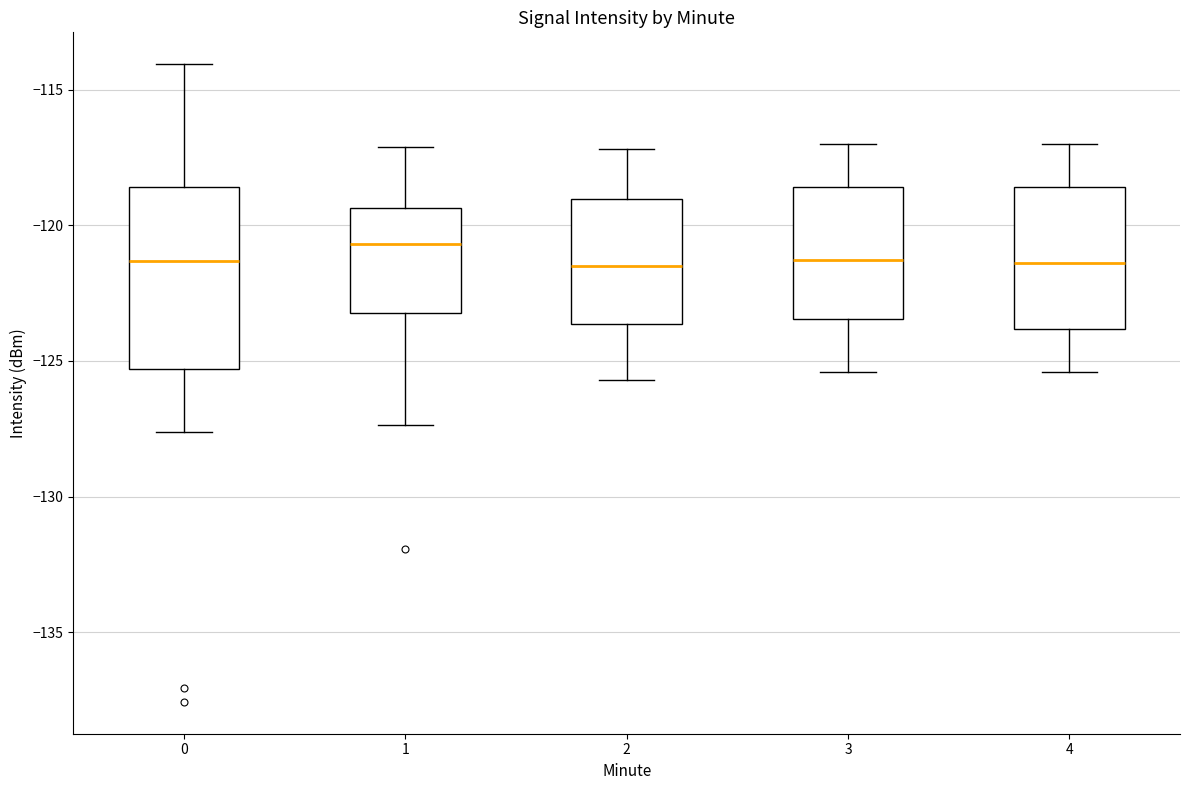

Reading left to right, transcribe this box plot: for each box, give where its median line is, the range the box spans, and where its two whiskers end, as read against the y-axis. The values are not printed on the chart, so give them approximately, as read against the axis.

0: median -121.5, box -125.5 to -118.5, whiskers -127.5 to -114.0
1: median -120.5, box -123.0 to -119.5, whiskers -127.5 to -117.0
2: median -121.5, box -123.5 to -119.0, whiskers -125.5 to -117.0
3: median -121.5, box -123.5 to -118.5, whiskers -125.5 to -117.0
4: median -121.5, box -124.0 to -118.5, whiskers -125.5 to -117.0